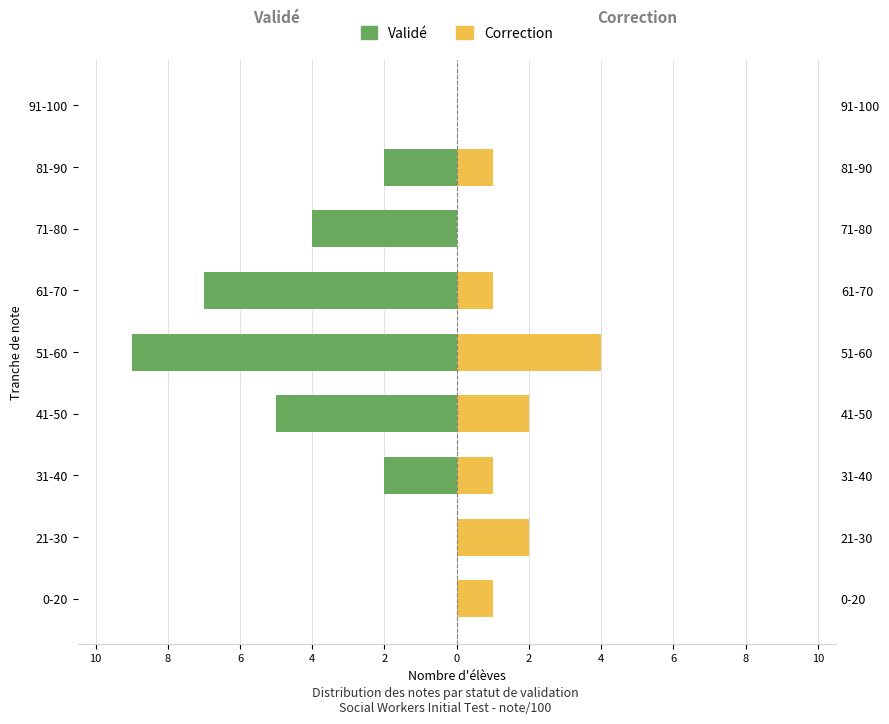

What is the highest value of the Correction series?

4